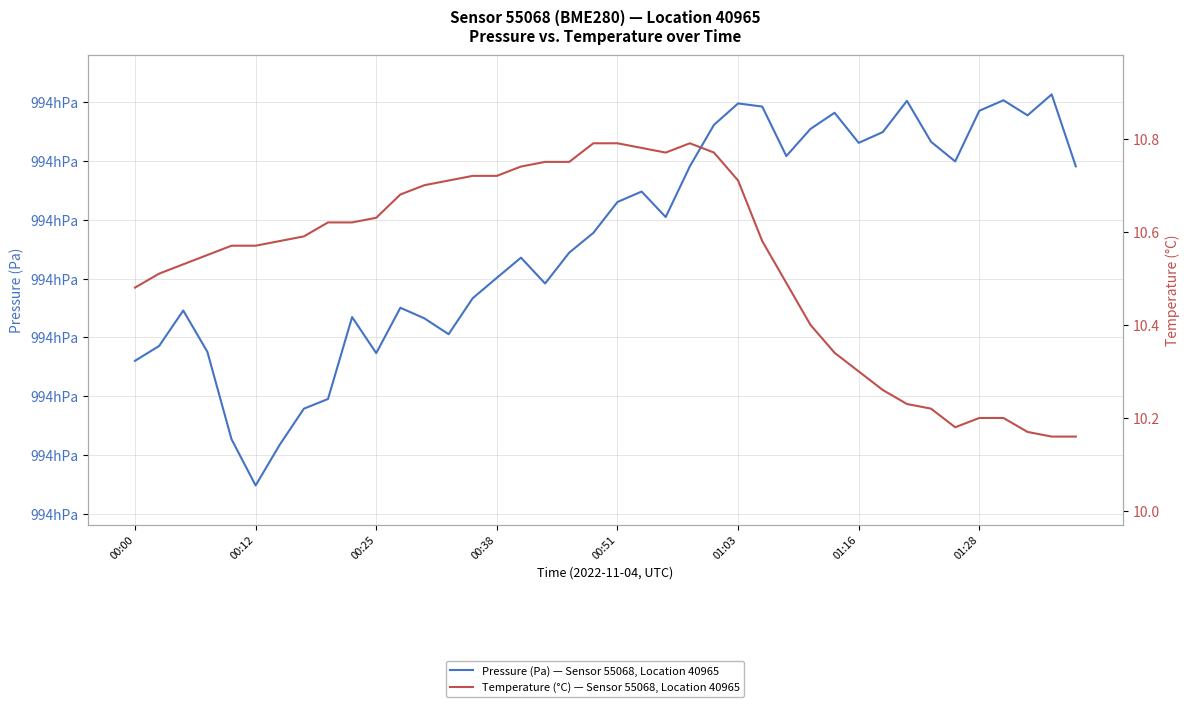

Where is the first local minimum for Temperature (°C) — Sensor 55068, Location 40965?

22